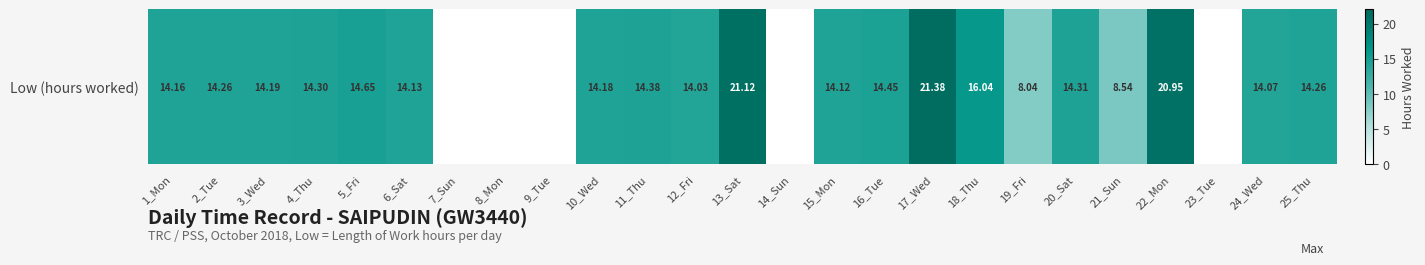

True or false: the data shows 21.4 at 17_Wed.

True